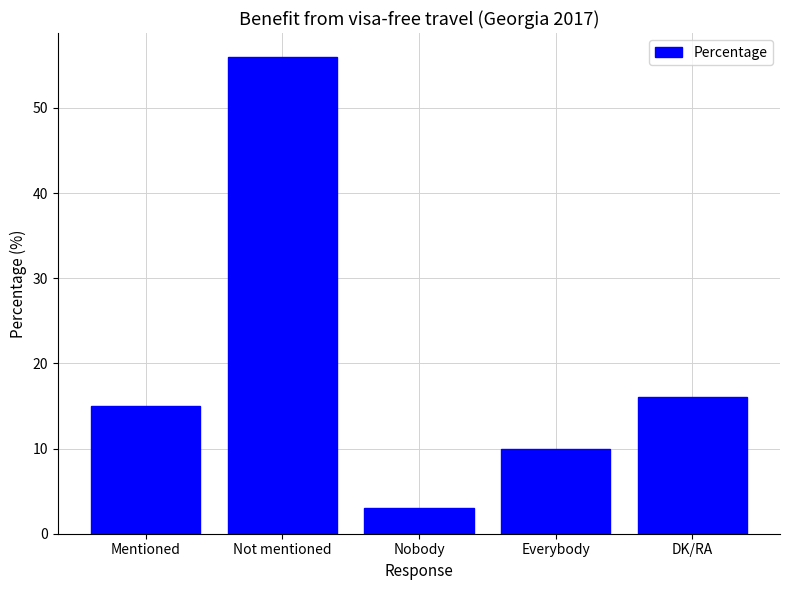

The value at Not mentioned is 88. True or false?

False